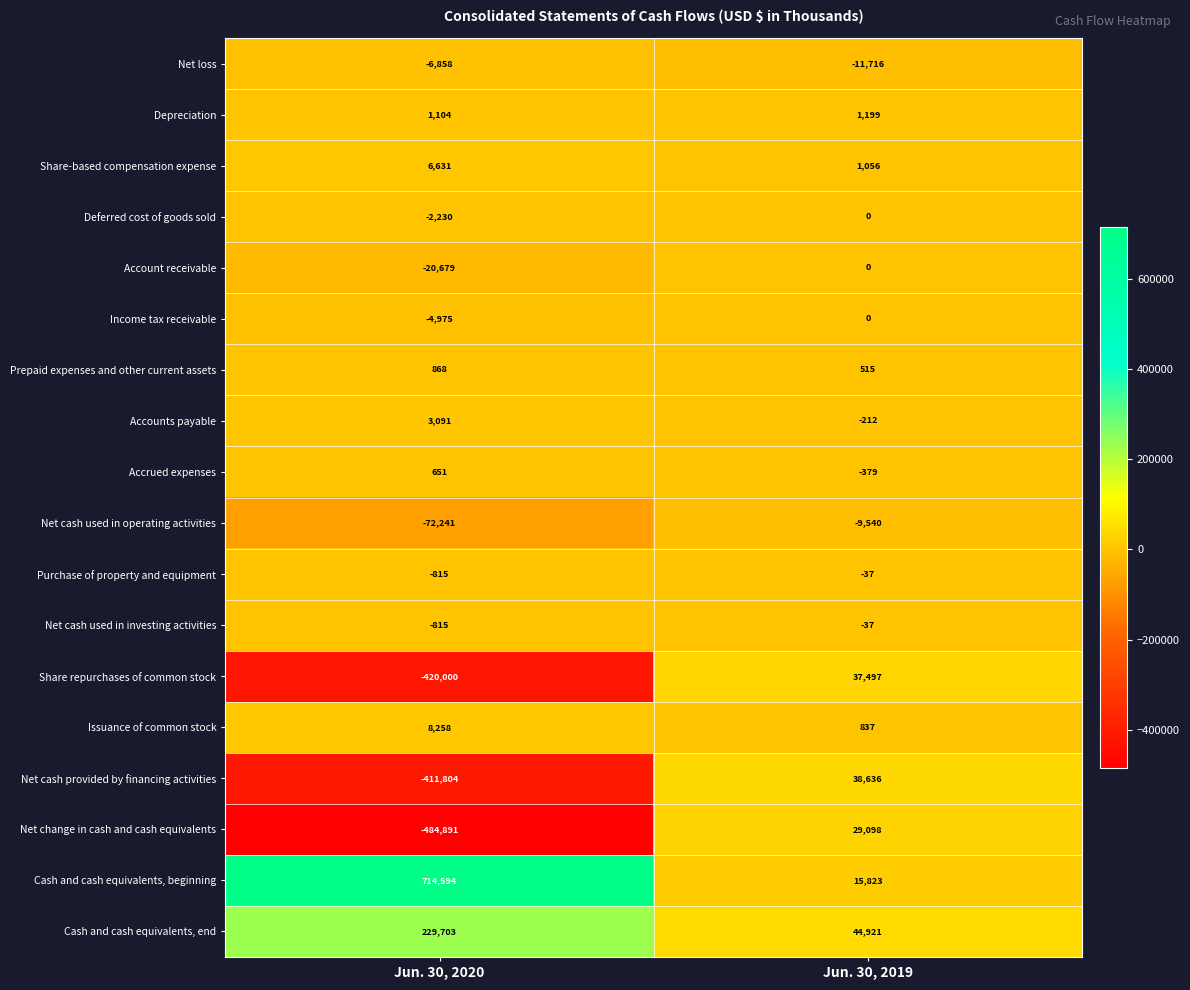

At which label does Net cash provided by financing activities reach its minimum?

Jun. 30, 2020